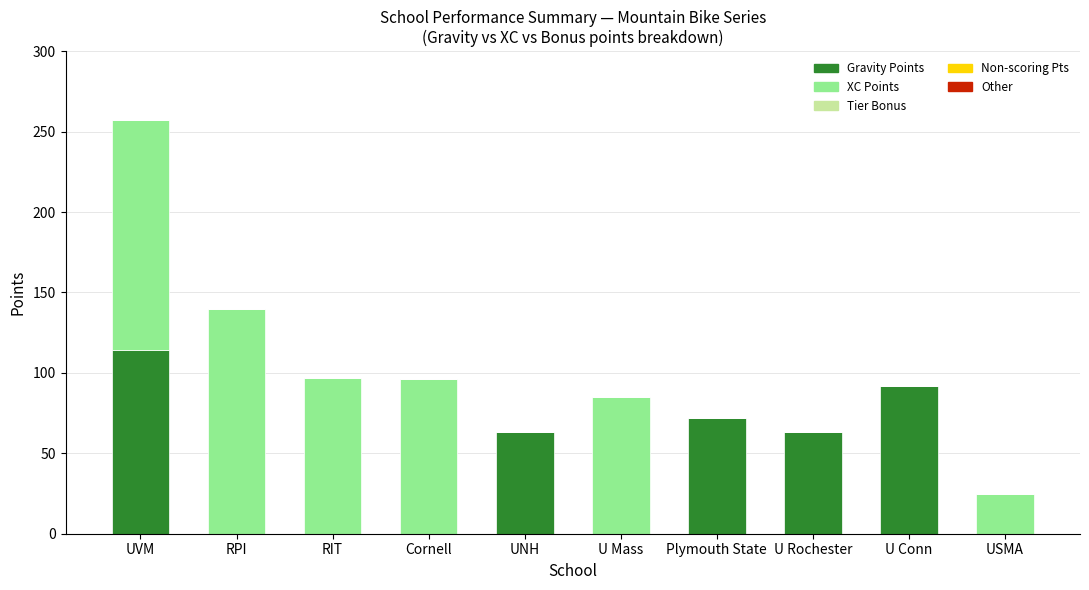

At which category is the sum across all series the highest?

UVM